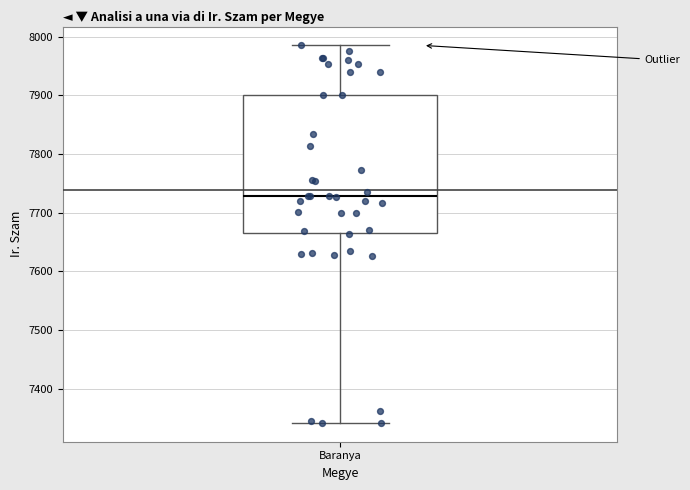

Read this box plot against the y-axis: the position of the median line, the range covered by the box, and the ends of both whiskers. The values are not printed on the chart, so give them approximately, as read against the axis.

median 7730, box 7670 to 7900, whiskers 7340 to 7990